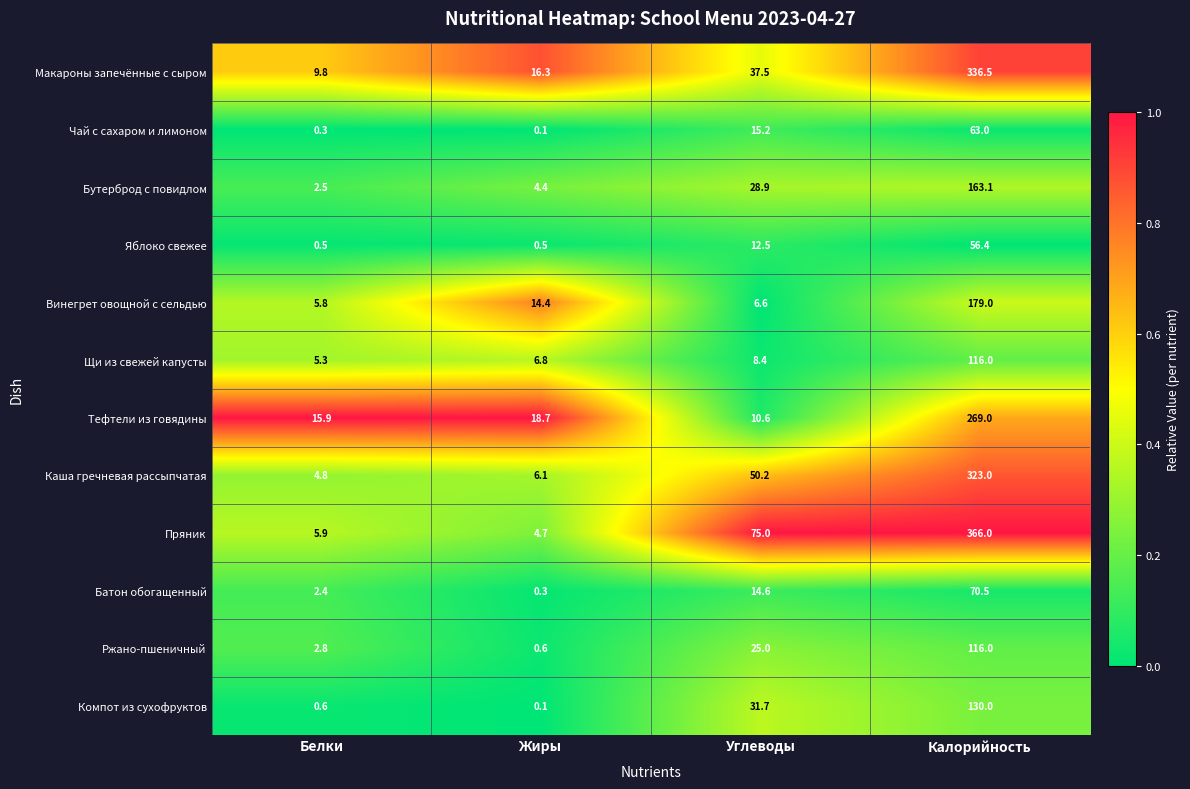

What is the difference between the maximum and minimum values in the Винегрет овощной с сельдью series?

173.2